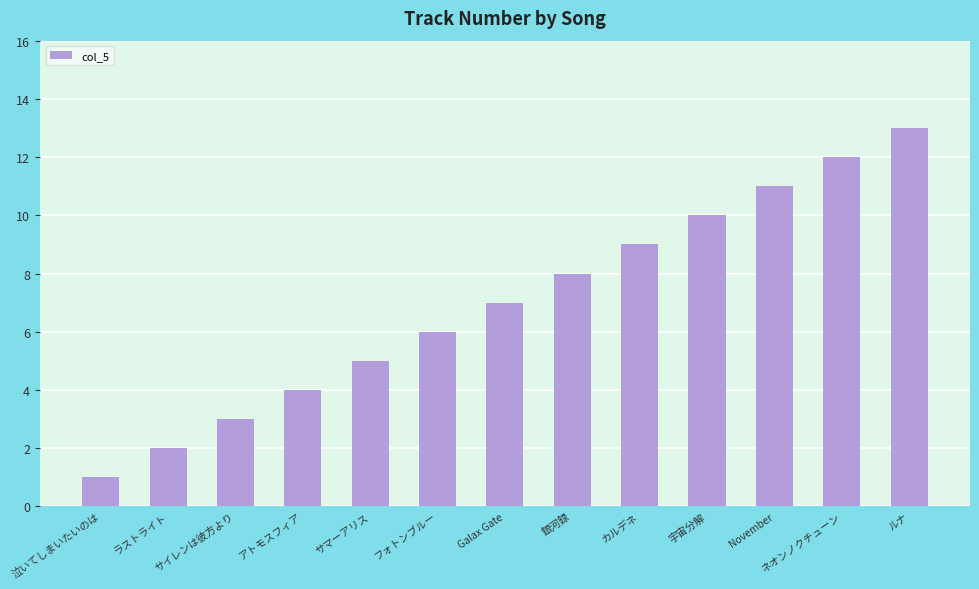

What is the difference between the second highest and minimum values?

11